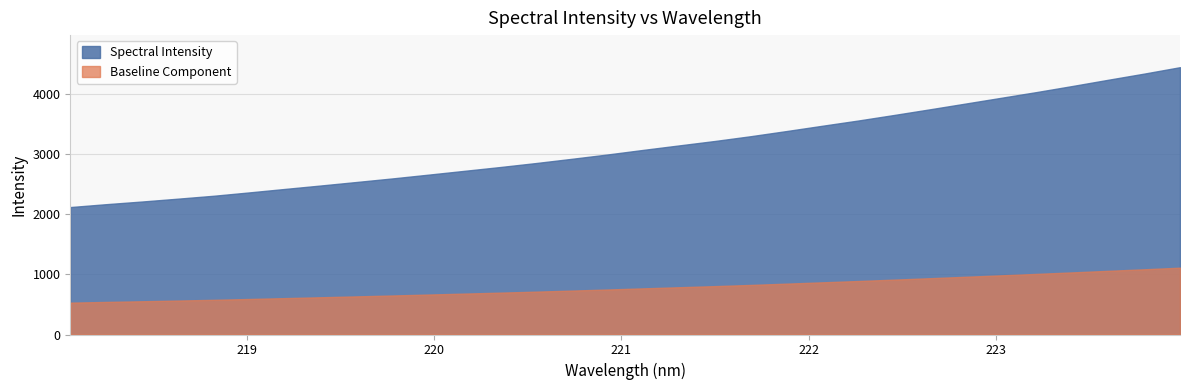

What is the minimum value shown in the chart?

529.3